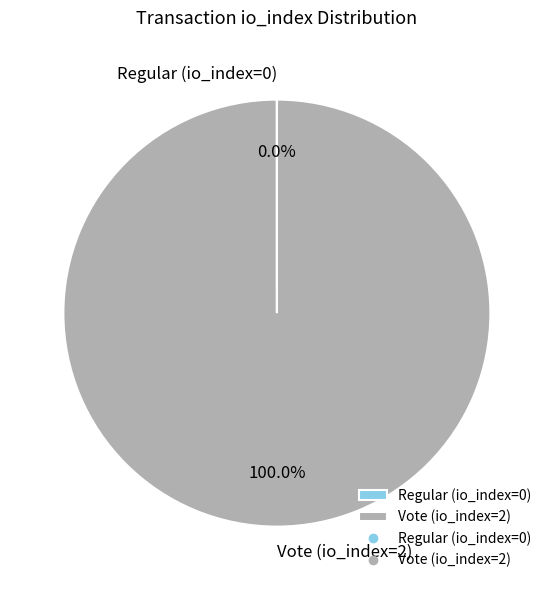

Which category has the biggest portion of the pie?

Vote (io_index=2)